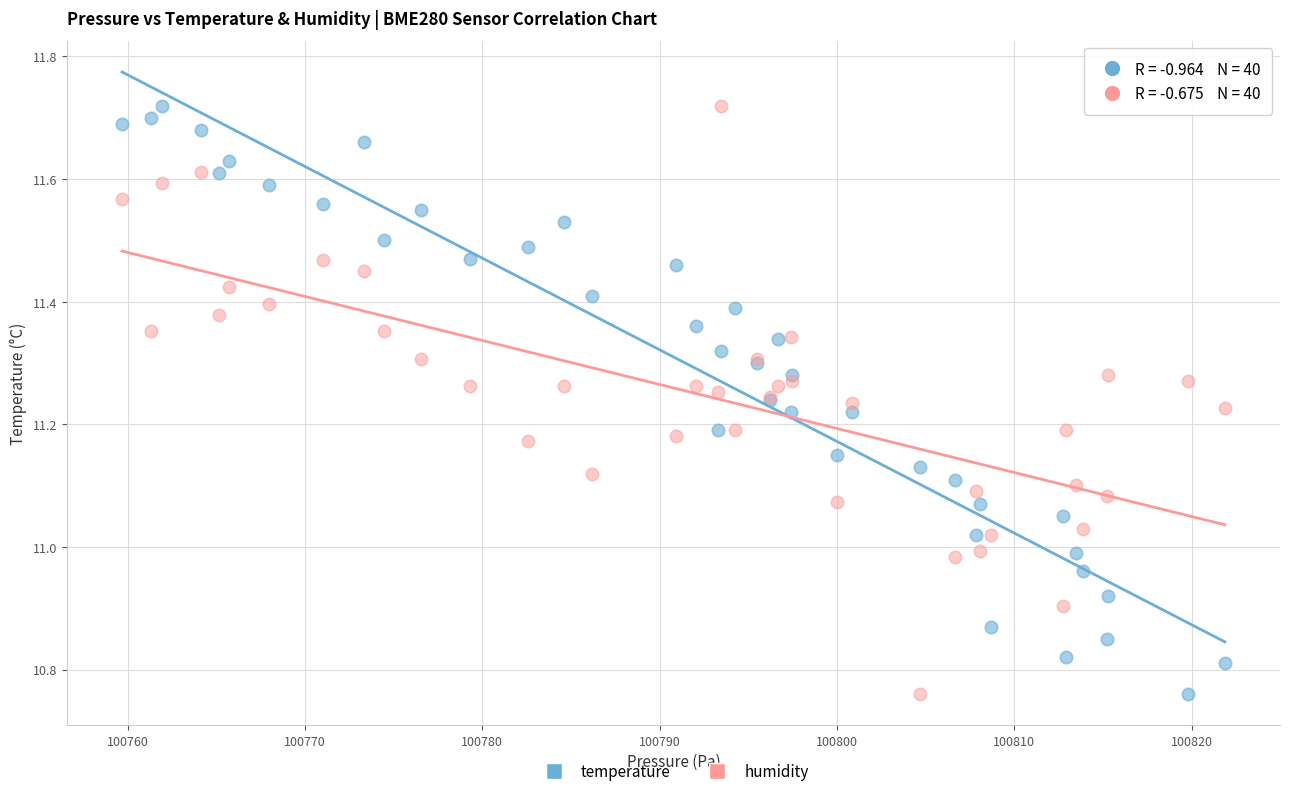

What is the X range (max minus min) for the scatter plot?

62.2